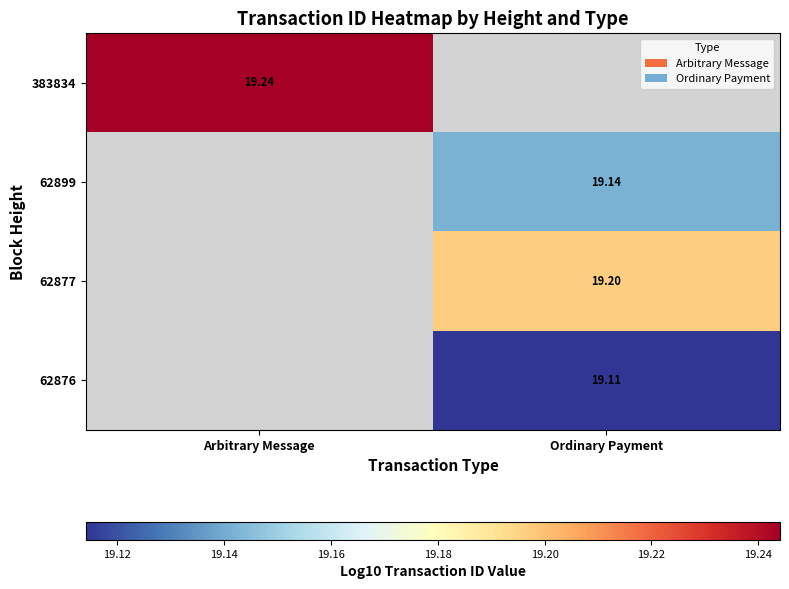

The 383834 series shows 9.0 at Arbitrary Message. True or false?

False